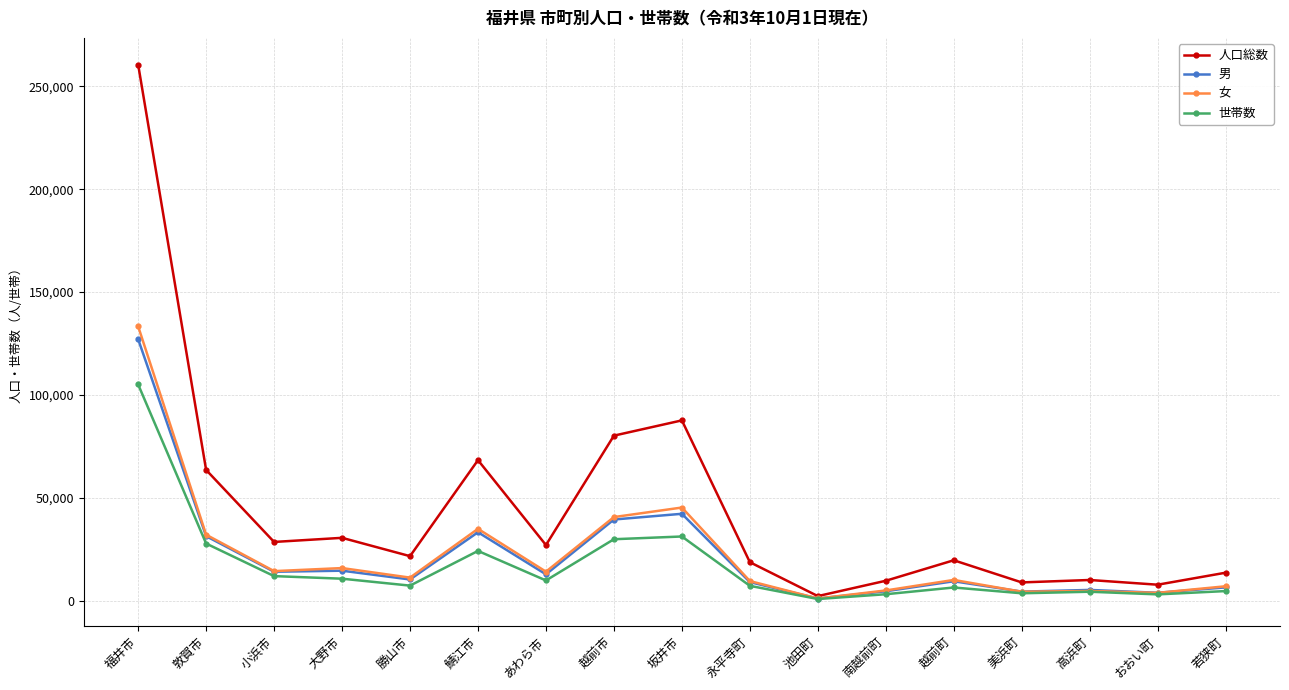

How many data points in 人口総数 are less than 21750?

8